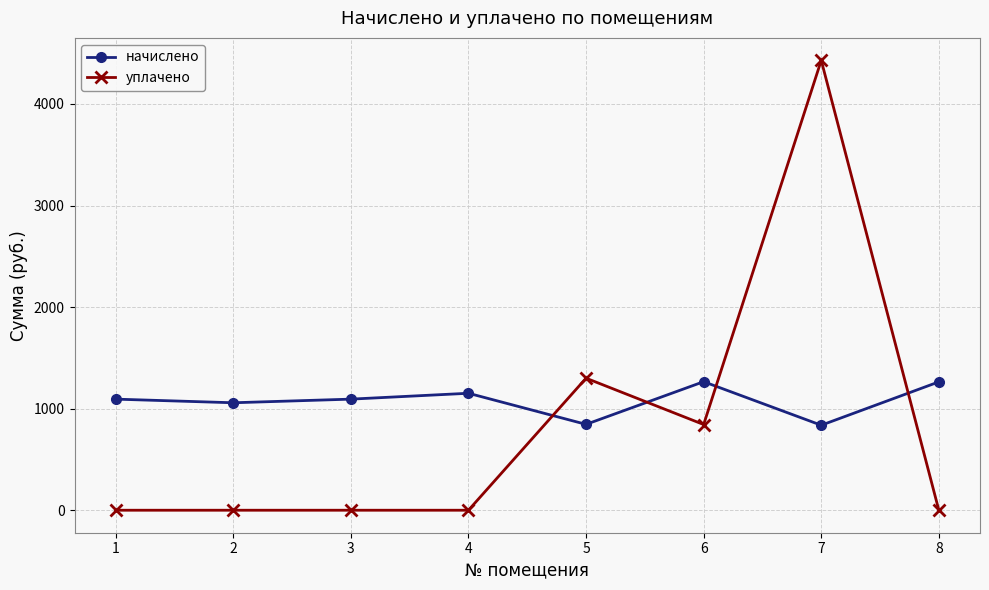

How many lines are shown in the chart?

2